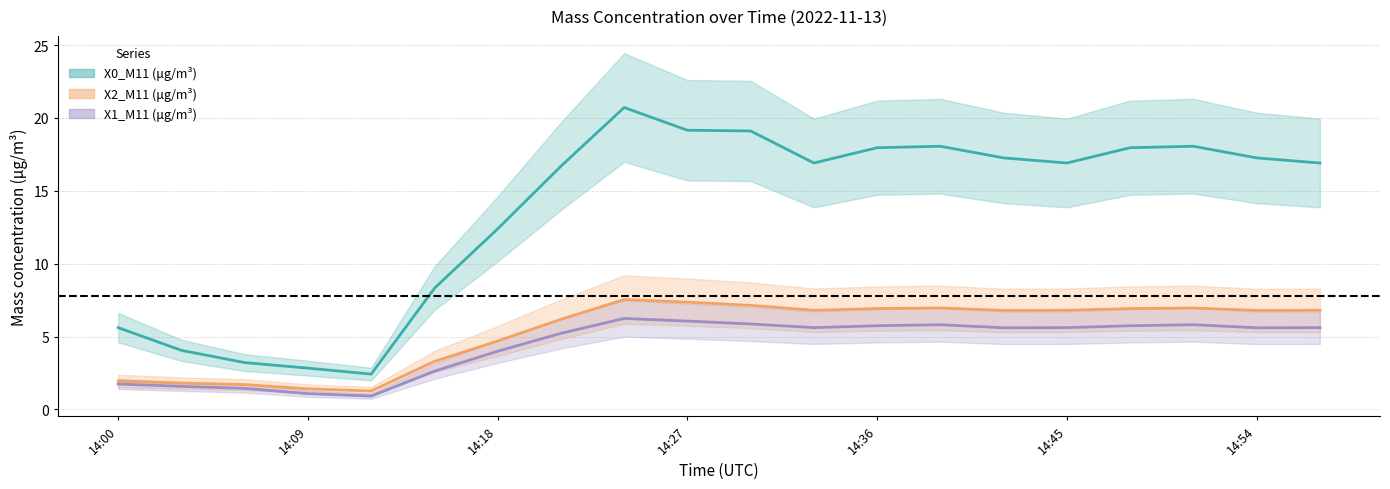

What is the difference between the maximum and second lowest values in the X0_M11 (μg/m³) series?

17.9